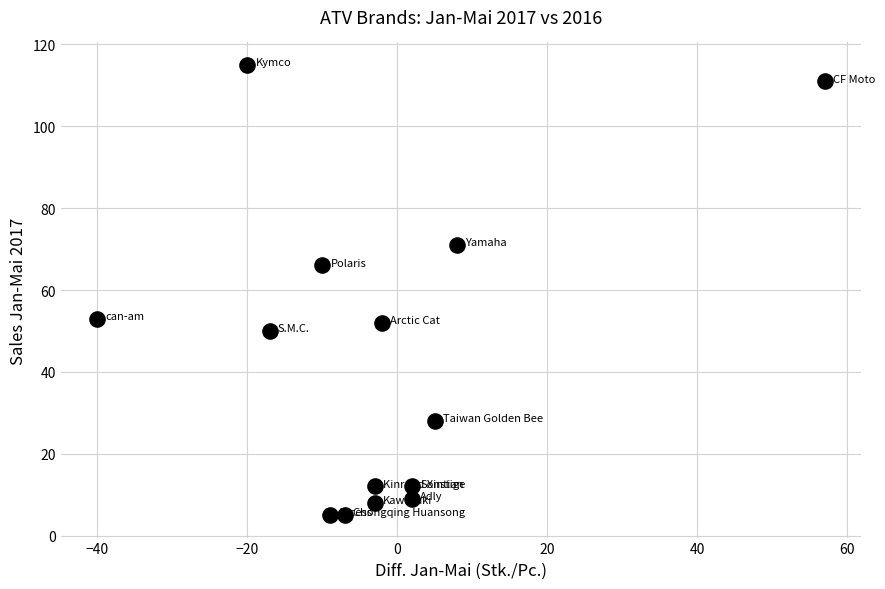

What is the range of Y values (max minus min)?

110